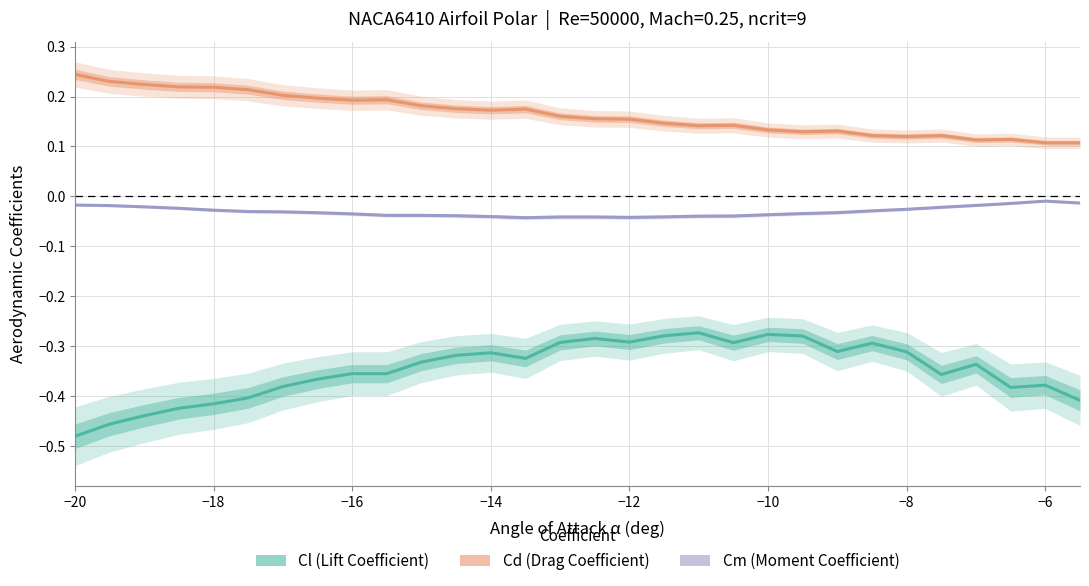

What is the maximum value for Cd (Drag Coefficient)?

0.2